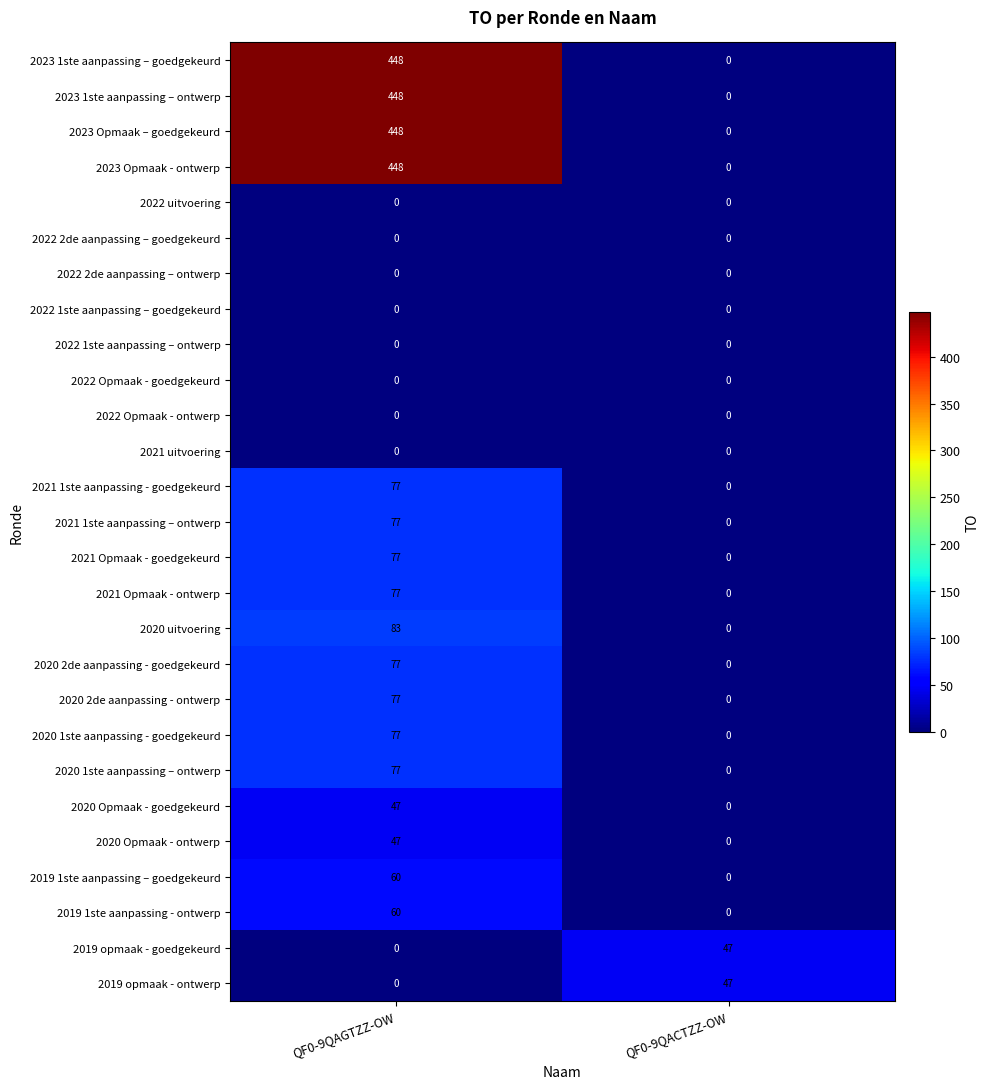

How many positive values does the 2021 Opmaak - ontwerp series have?

1